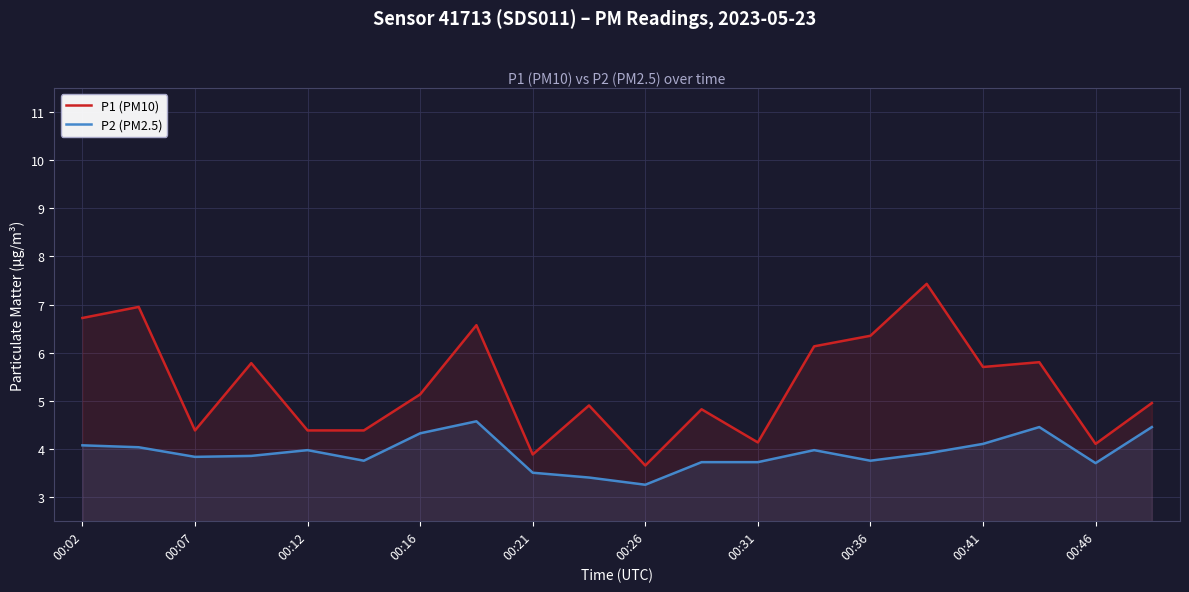

Which category has the lowest value in the P1 (PM10) series?

00:26